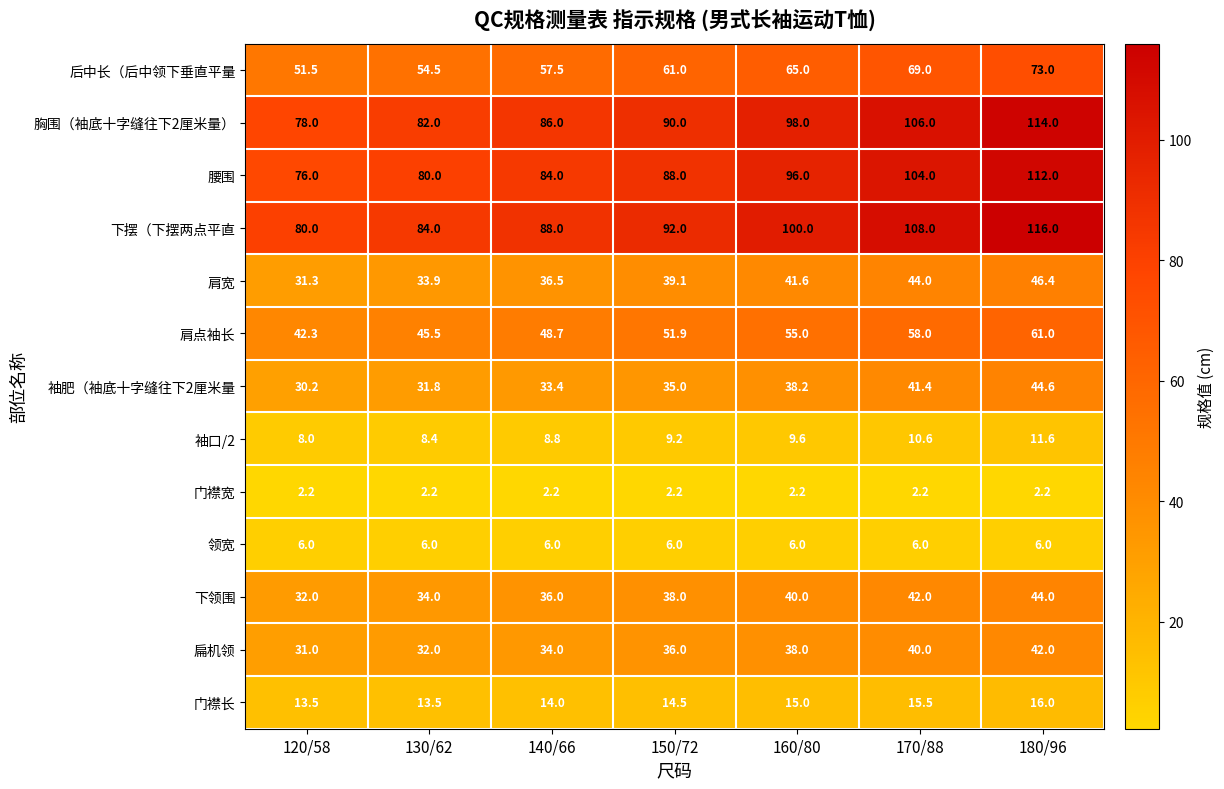

What is the minimum value shown in the chart?

2.2